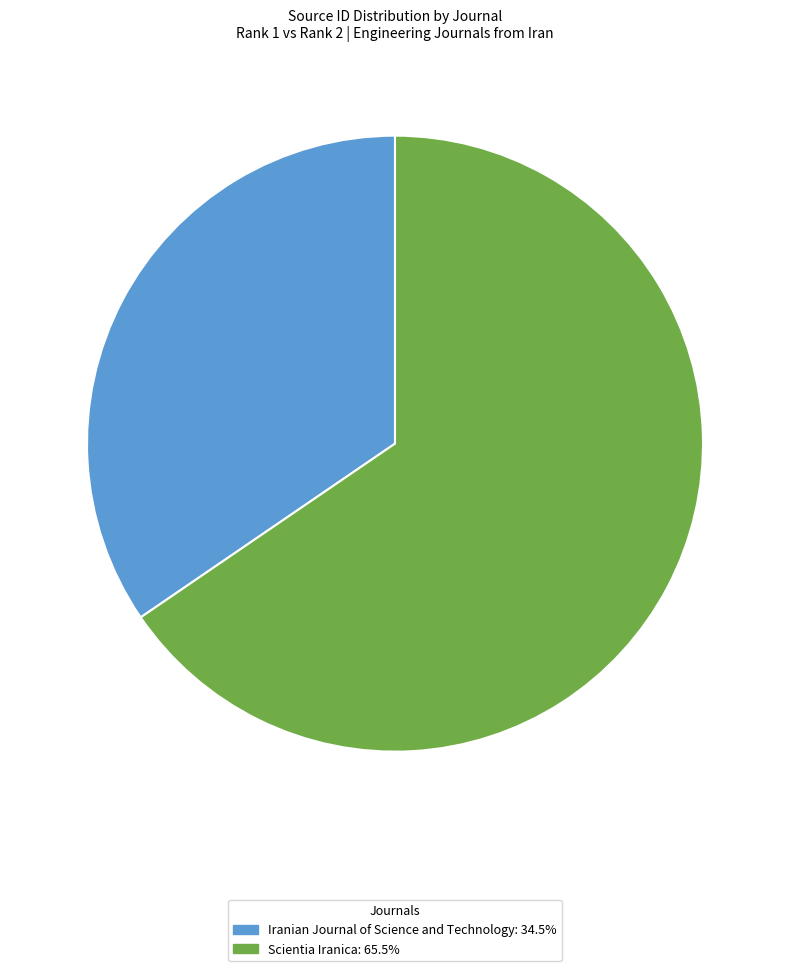

Is the sum of Scientia Iranica: 65.5% and Iranian Journal of Science and Technology: 34.5% greater than half?

Yes